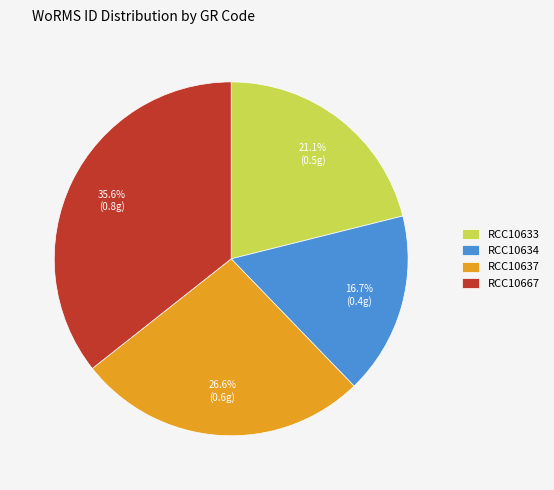

True or false: RCC10634 accounts for 29% of the total.

False